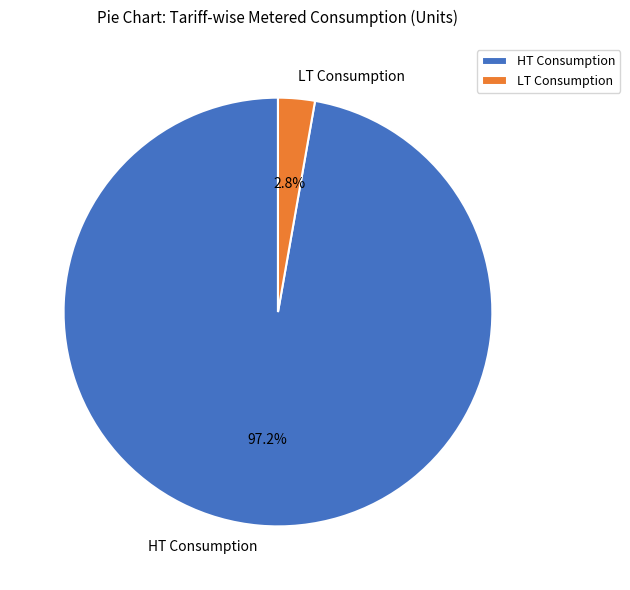

Which category has the biggest portion of the pie?

HT Consumption